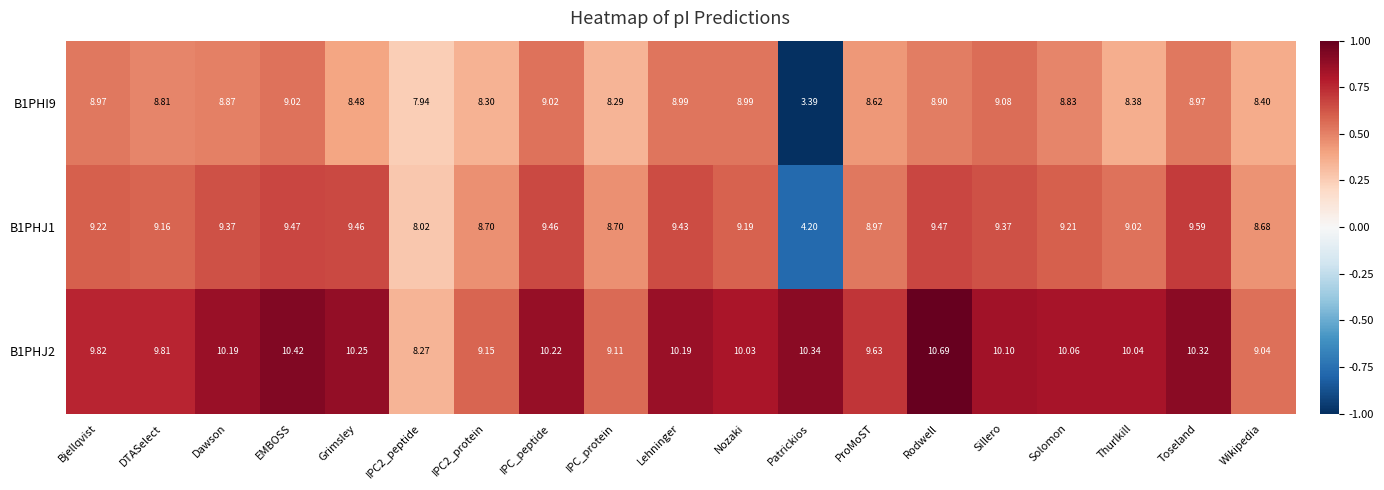

Where is B1PHJ2 nearest to the value 9?

Wikipedia